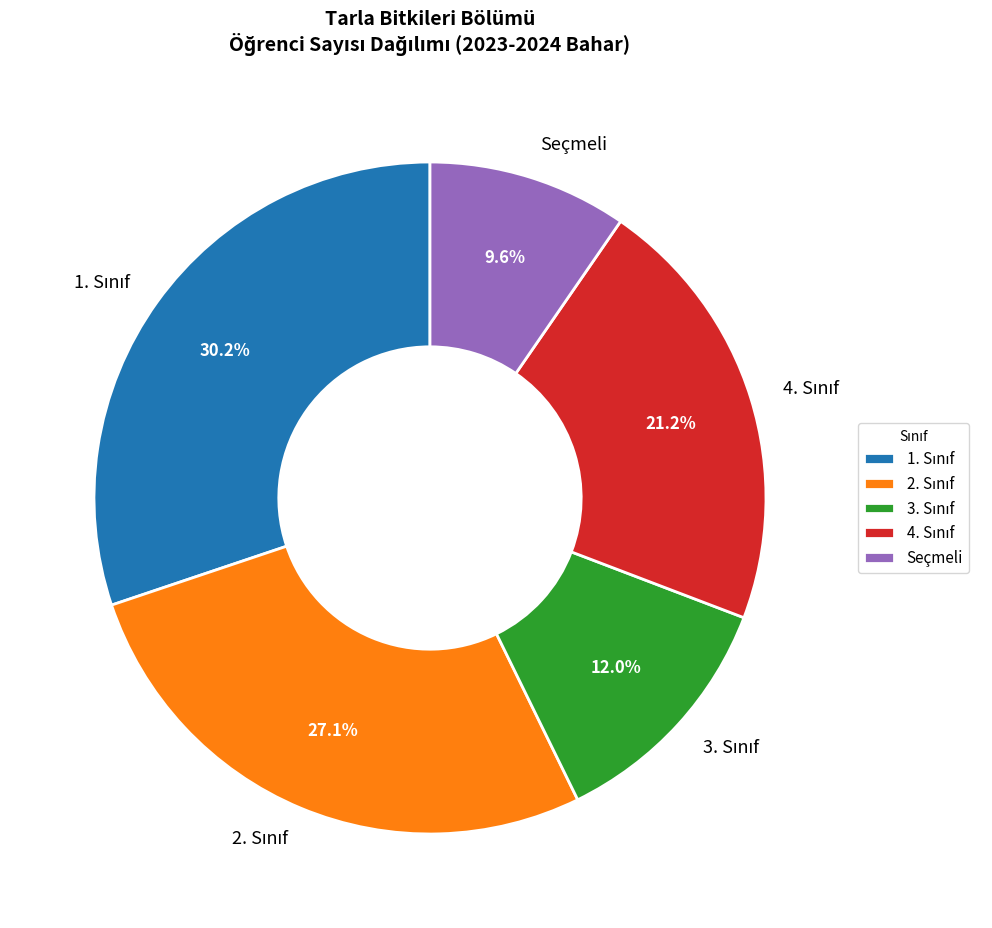

Is there any slice that represents more than half of the pie?

No